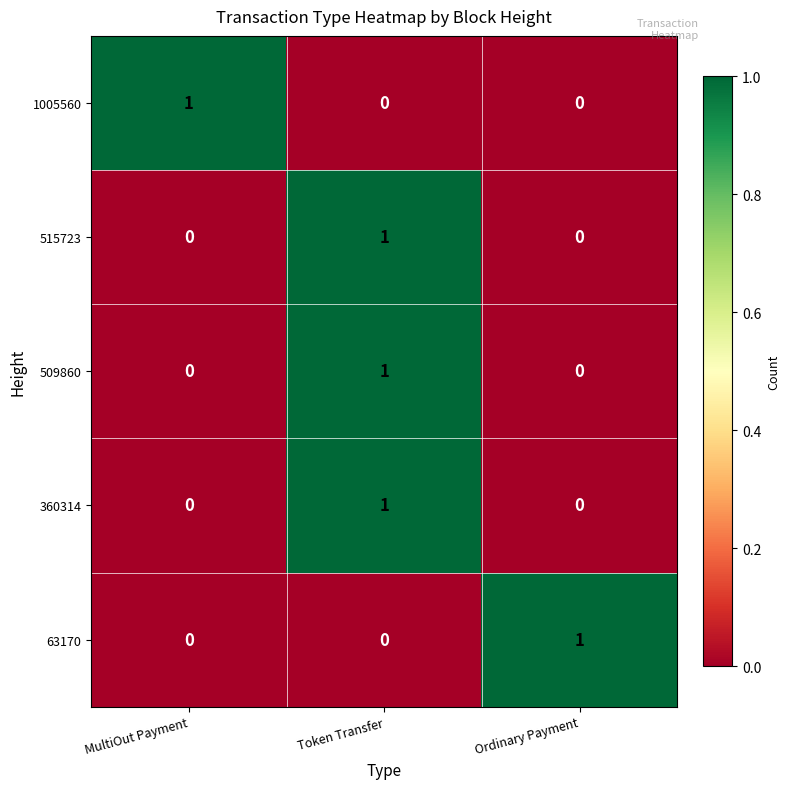

Which category has the highest value in the 509860 series?

Token Transfer